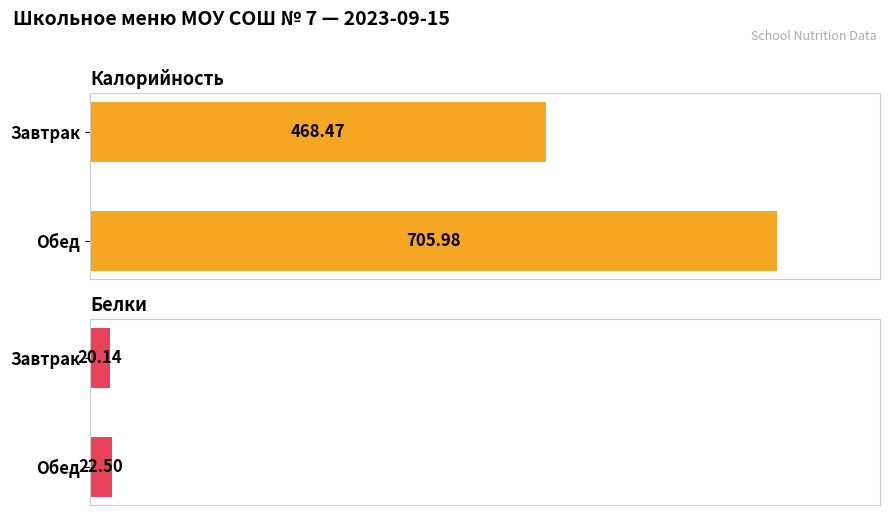

The Белки series shows 39.1 at Обед. True or false?

False